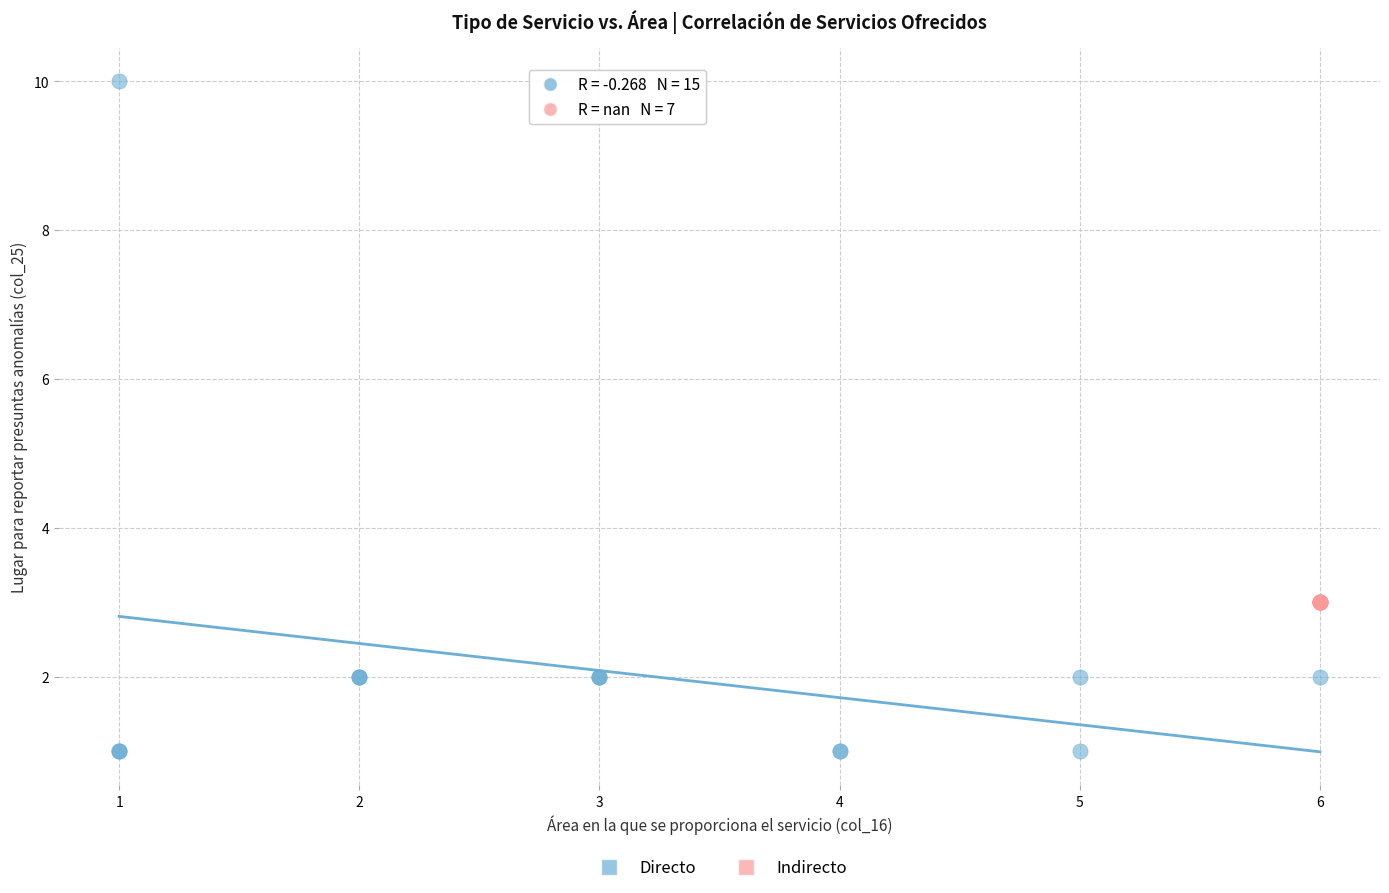

Which series contains the highest Y value?

Directo